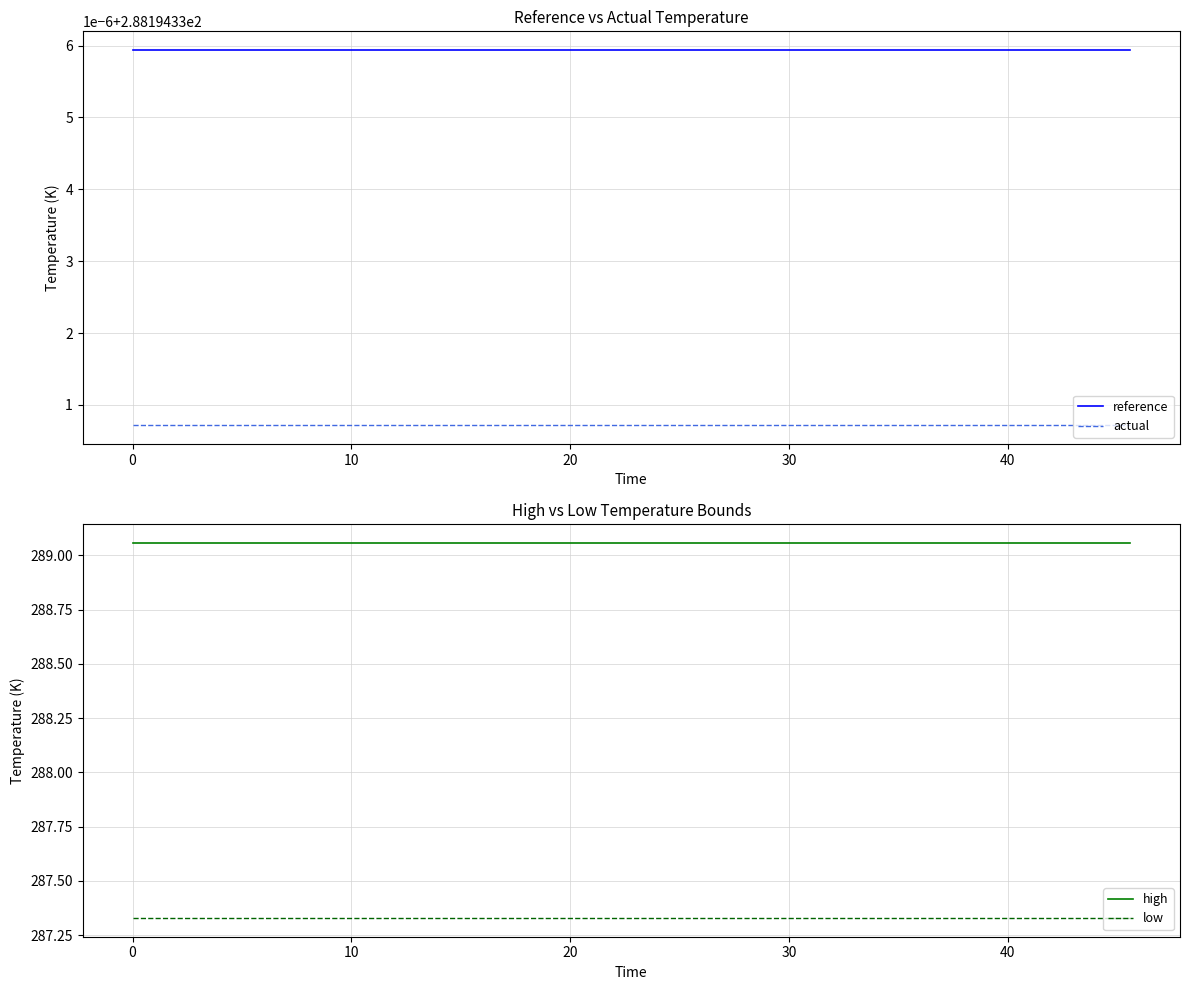

What is the highest value of the high series?

289.1